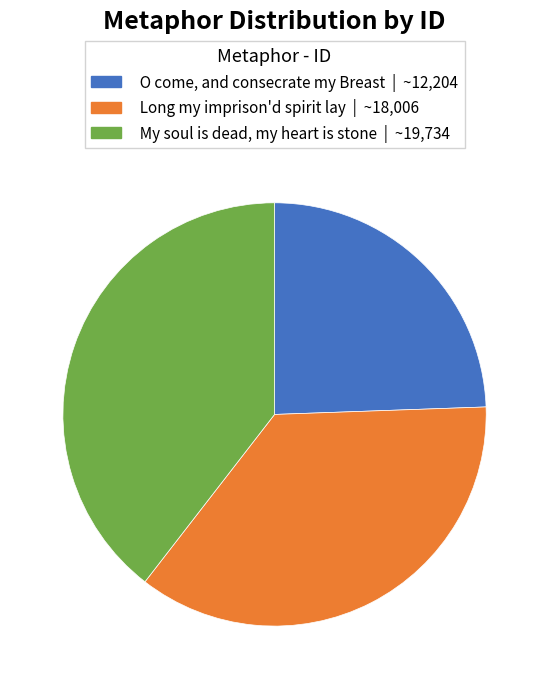

Which has a higher value, My soul is dead, my heart is stone or O come, and consecrate my Breast?

My soul is dead, my heart is stone